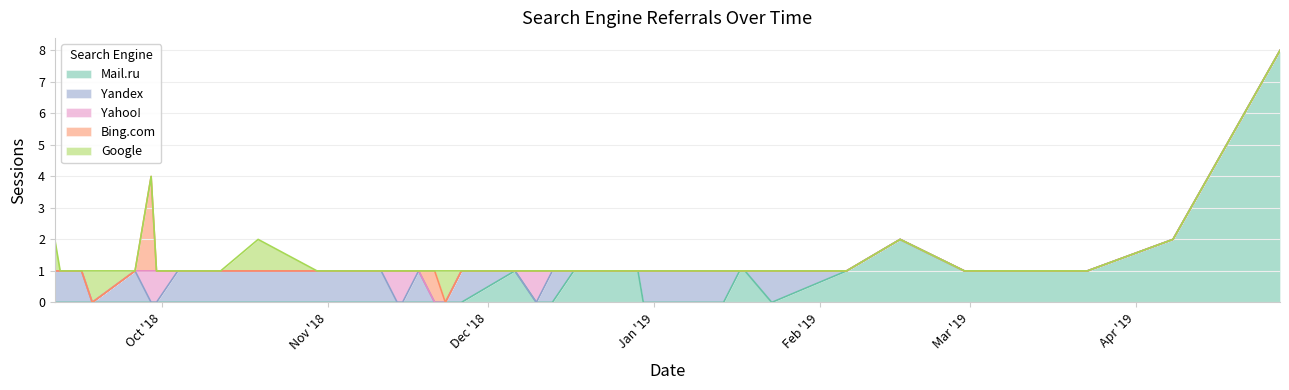

Reading left to right, transcribe all the data shown in this chart.

Mail.ru: 2018-09-11=0	2018-09-12=0	2018-09-16=0	2018-09-18=0	2018-09-26=0	2018-09-29=0	2018-09-30=0	2018-10-04=0	2018-10-12=0	2018-10-19=0	2018-10-30=0	2018-11-08=0	2018-11-11=0	2018-11-14=0	2018-11-15=0	2018-11-18=0	2018-11-21=0	2018-11-23=0	2018-11-26=0	2018-12-06=1	2018-12-10=0	2018-12-13=0	2018-12-17=1	2018-12-29=1	2018-12-30=0	2019-01-09=0	2019-01-14=0	2019-01-17=1	2019-01-18=1	2019-01-23=0	2019-02-06=1	2019-02-16=2	2019-02-28=1	2019-03-02=1	2019-03-06=1	2019-03-22=1	2019-03-23=1	2019-04-08=2	2019-04-28=8
Bing.com: 2018-09-11=0	2018-09-12=0	2018-09-16=0	2018-09-18=0	2018-09-26=0	2018-09-29=3	2018-09-30=0	2018-10-04=0	2018-10-12=0	2018-10-19=0	2018-10-30=0	2018-11-08=0	2018-11-11=0	2018-11-14=0	2018-11-15=0	2018-11-18=0	2018-11-21=1	2018-11-23=0	2018-11-26=0	2018-12-06=0	2018-12-10=0	2018-12-13=0	2018-12-17=0	2018-12-29=0	2018-12-30=0	2019-01-09=0	2019-01-14=0	2019-01-17=0	2019-01-18=0	2019-01-23=0	2019-02-06=0	2019-02-16=0	2019-02-28=0	2019-03-02=0	2019-03-06=0	2019-03-22=0	2019-03-23=0	2019-04-08=0	2019-04-28=0
Yandex: 2018-09-11=1	2018-09-12=1	2018-09-16=1	2018-09-18=0	2018-09-26=1	2018-09-29=0	2018-09-30=0	2018-10-04=1	2018-10-12=1	2018-10-19=1	2018-10-30=1	2018-11-08=1	2018-11-11=1	2018-11-14=0	2018-11-15=0	2018-11-18=1	2018-11-21=0	2018-11-23=0	2018-11-26=1	2018-12-06=0	2018-12-10=0	2018-12-13=1	2018-12-17=0	2018-12-29=0	2018-12-30=1	2019-01-09=1	2019-01-14=1	2019-01-17=0	2019-01-18=0	2019-01-23=1	2019-02-06=0	2019-02-16=0	2019-02-28=0	2019-03-02=0	2019-03-06=0	2019-03-22=0	2019-03-23=0	2019-04-08=0	2019-04-28=0
Yahoo!: 2018-09-11=0	2018-09-12=0	2018-09-16=0	2018-09-18=0	2018-09-26=0	2018-09-29=1	2018-09-30=1	2018-10-04=0	2018-10-12=0	2018-10-19=0	2018-10-30=0	2018-11-08=0	2018-11-11=0	2018-11-14=1	2018-11-15=1	2018-11-18=0	2018-11-21=0	2018-11-23=0	2018-11-26=0	2018-12-06=0	2018-12-10=1	2018-12-13=0	2018-12-17=0	2018-12-29=0	2018-12-30=0	2019-01-09=0	2019-01-14=0	2019-01-17=0	2019-01-18=0	2019-01-23=0	2019-02-06=0	2019-02-16=0	2019-02-28=0	2019-03-02=0	2019-03-06=0	2019-03-22=0	2019-03-23=0	2019-04-08=0	2019-04-28=0
Google: 2018-09-11=1	2018-09-12=0	2018-09-16=0	2018-09-18=1	2018-09-26=0	2018-09-29=0	2018-09-30=0	2018-10-04=0	2018-10-12=0	2018-10-19=1	2018-10-30=0	2018-11-08=0	2018-11-11=0	2018-11-14=0	2018-11-15=0	2018-11-18=0	2018-11-21=0	2018-11-23=1	2018-11-26=0	2018-12-06=0	2018-12-10=0	2018-12-13=0	2018-12-17=0	2018-12-29=0	2018-12-30=0	2019-01-09=0	2019-01-14=0	2019-01-17=0	2019-01-18=0	2019-01-23=0	2019-02-06=0	2019-02-16=0	2019-02-28=0	2019-03-02=0	2019-03-06=0	2019-03-22=0	2019-03-23=0	2019-04-08=0	2019-04-28=0